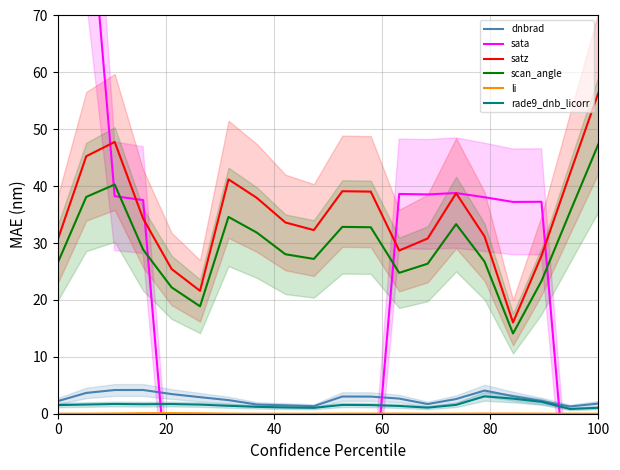

Which series ends up on top after the final intersection of dnbrad and sata?

dnbrad